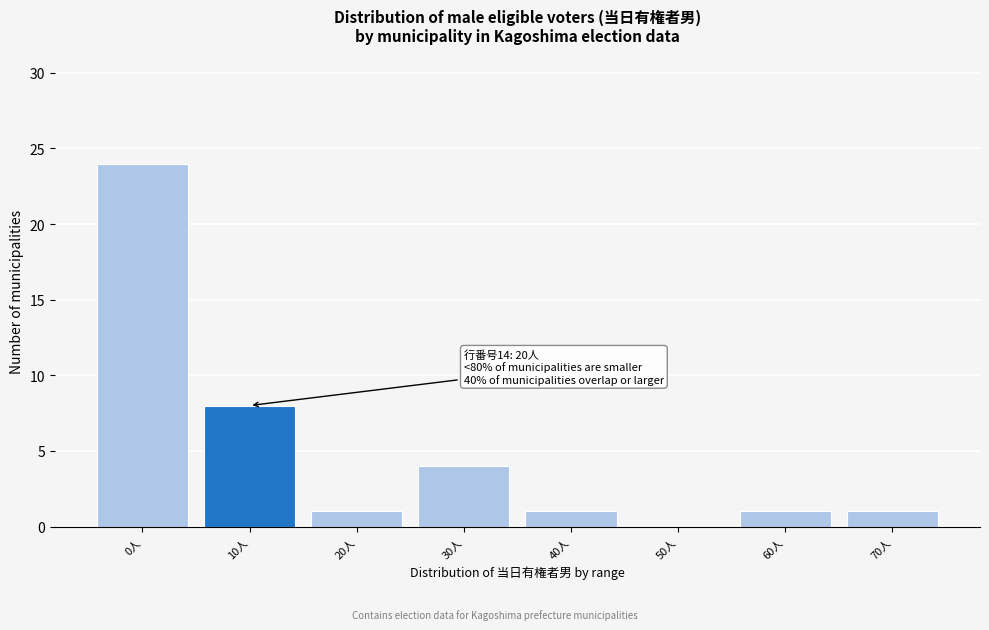

Reading left to right, what are all the values shown in this chart?

0人=24	10人=8	20人=1	30人=4	40人=1	50人=0	60人=1	70人=1